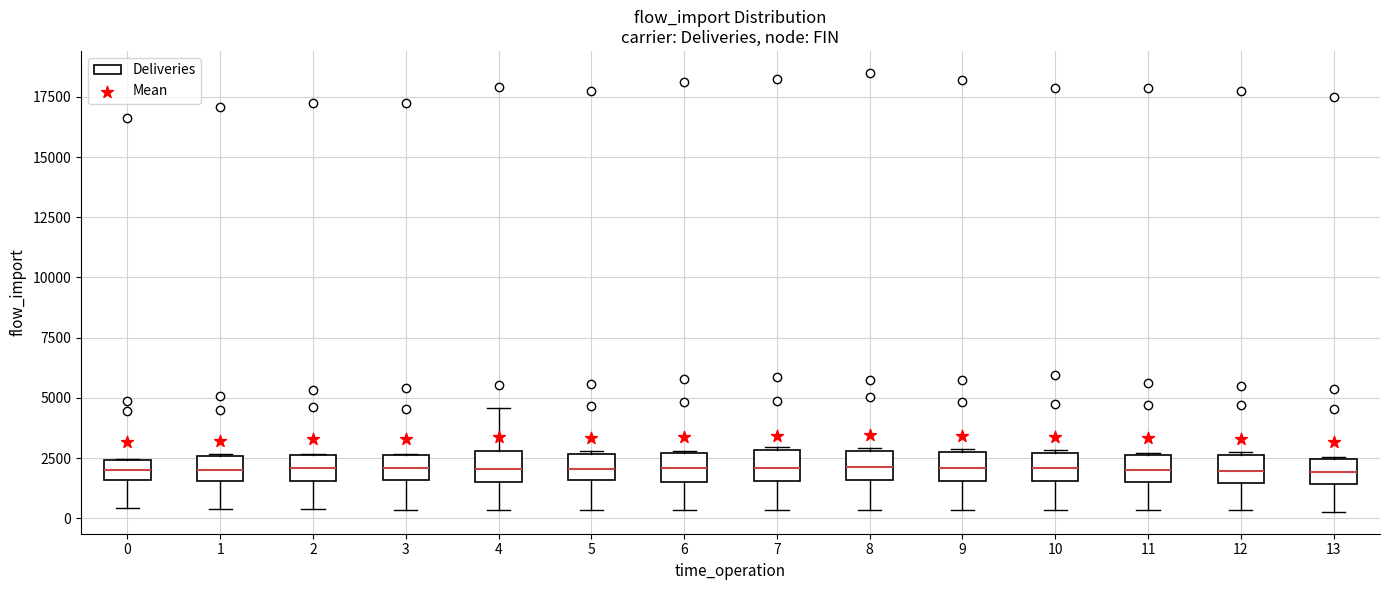

Reading left to right, read every box against the y-axis: the position of its median line, the range the box covers, and the ends of its whiskers. The values are not printed on the chart, so give them approximately, as read against the axis.

0: median 2000, box 1500 to 2500, whiskers 500 to 2500
1: median 2000, box 1500 to 2500, whiskers 500 to 2500
2: median 2000, box 1500 to 2500, whiskers 500 to 2500
3: median 2000, box 1500 to 2500, whiskers 500 to 2500
4: median 2000, box 1500 to 3000, whiskers 500 to 4500
5: median 2000, box 1500 to 2500, whiskers 500 to 3000
6: median 2000, box 1500 to 2500, whiskers 500 to 3000
7: median 2000, box 1500 to 3000, whiskers 500 to 3000
8: median 2000, box 1500 to 3000, whiskers 500 to 3000
9: median 2000, box 1500 to 3000, whiskers 500 to 3000
10: median 2000, box 1500 to 2500, whiskers 500 to 3000
11: median 2000, box 1500 to 2500, whiskers 500 to 2500
12: median 2000, box 1500 to 2500, whiskers 500 to 2500
13: median 2000, box 1500 to 2500, whiskers 500 to 2500